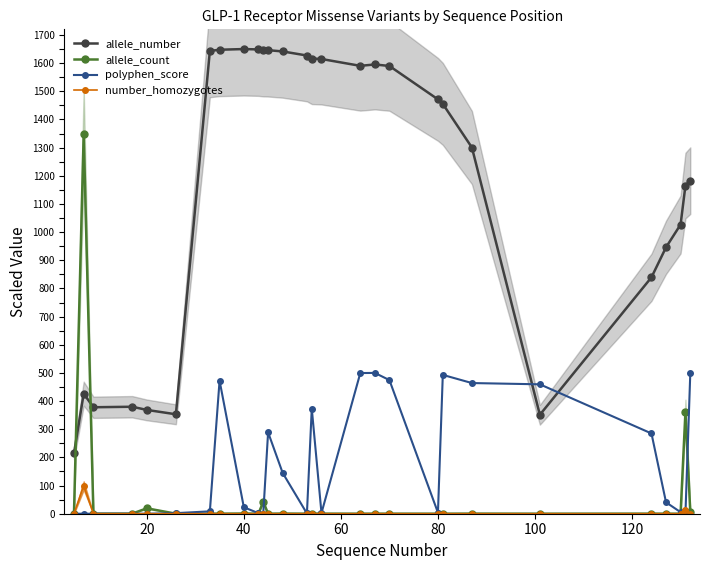

What is the maximum value for polyphen_score?

500.0